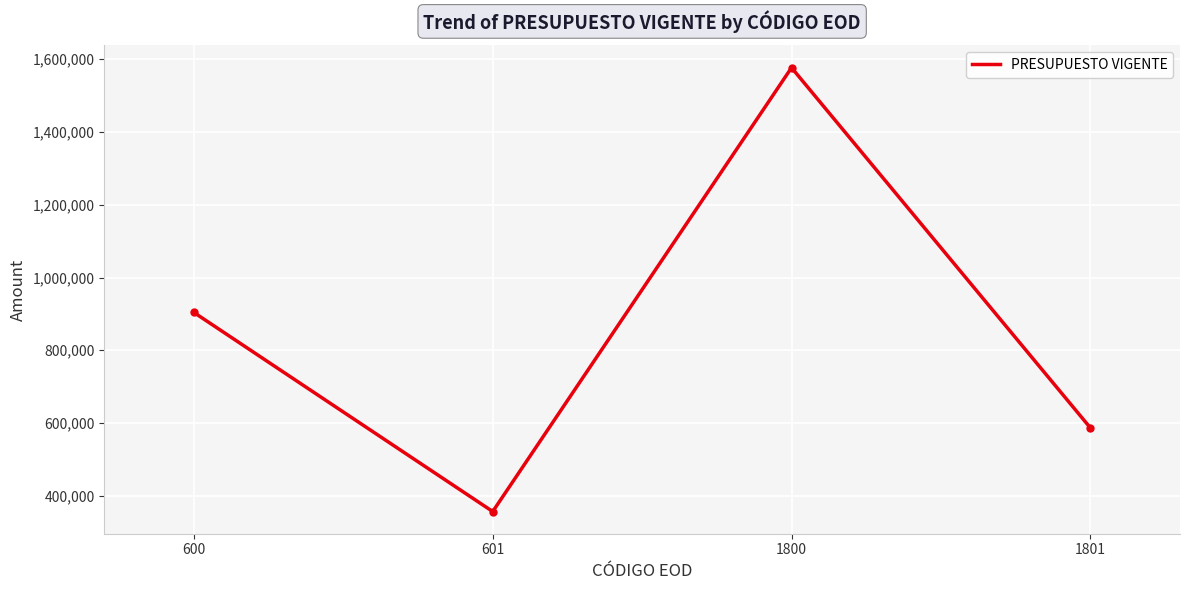

True or false: the data has more than 1 interior local peaks.

False